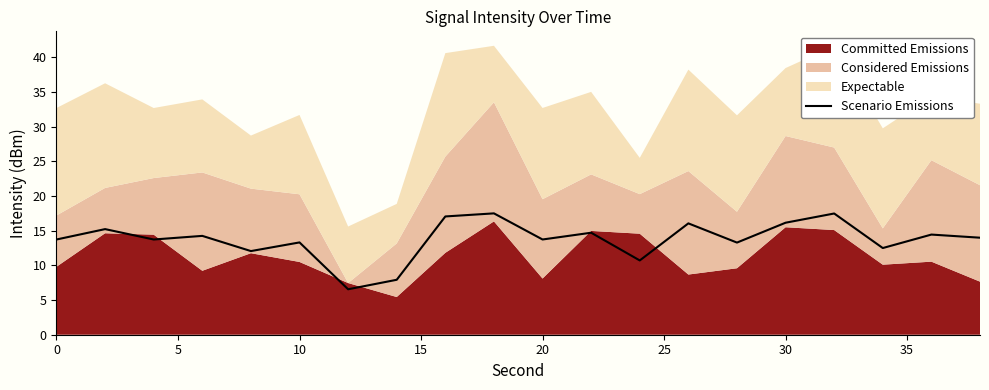

The value of Scenario Emissions at 20 is 18.4. True or false?

False